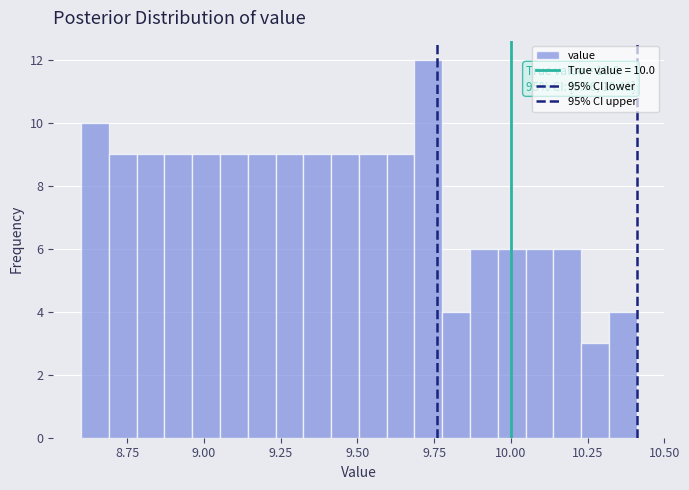

Read against the x-axis, roughly where is the centre of the tallest bar?

9.75